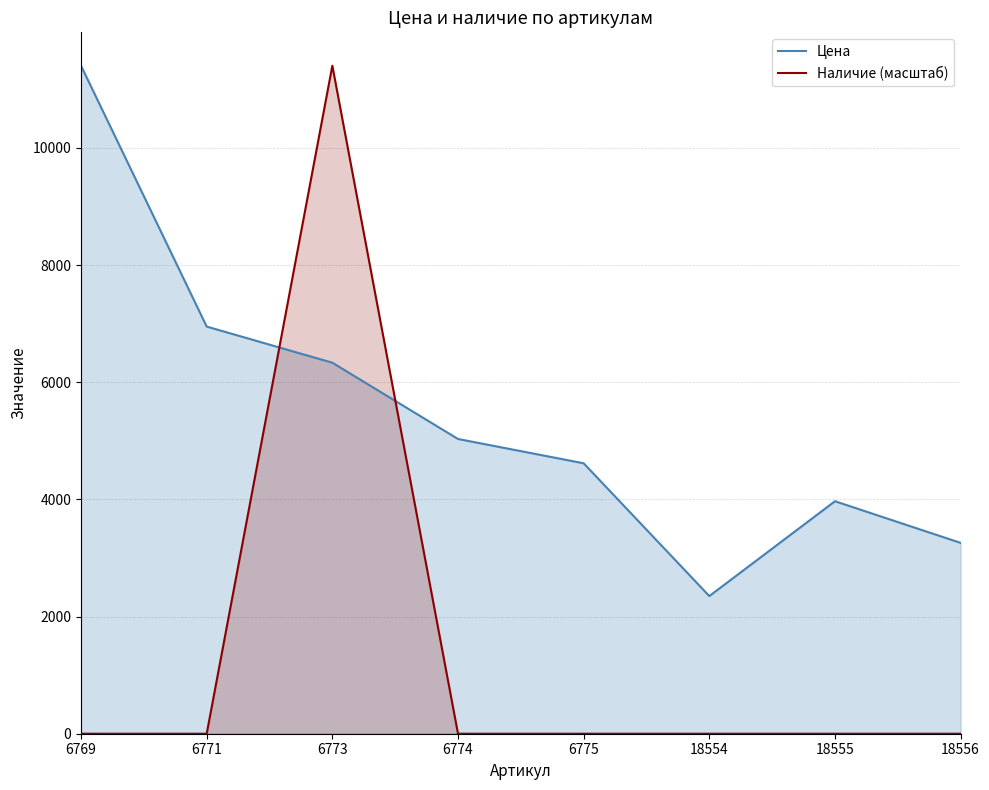

At which label does Цена first exceed 5032?

6769